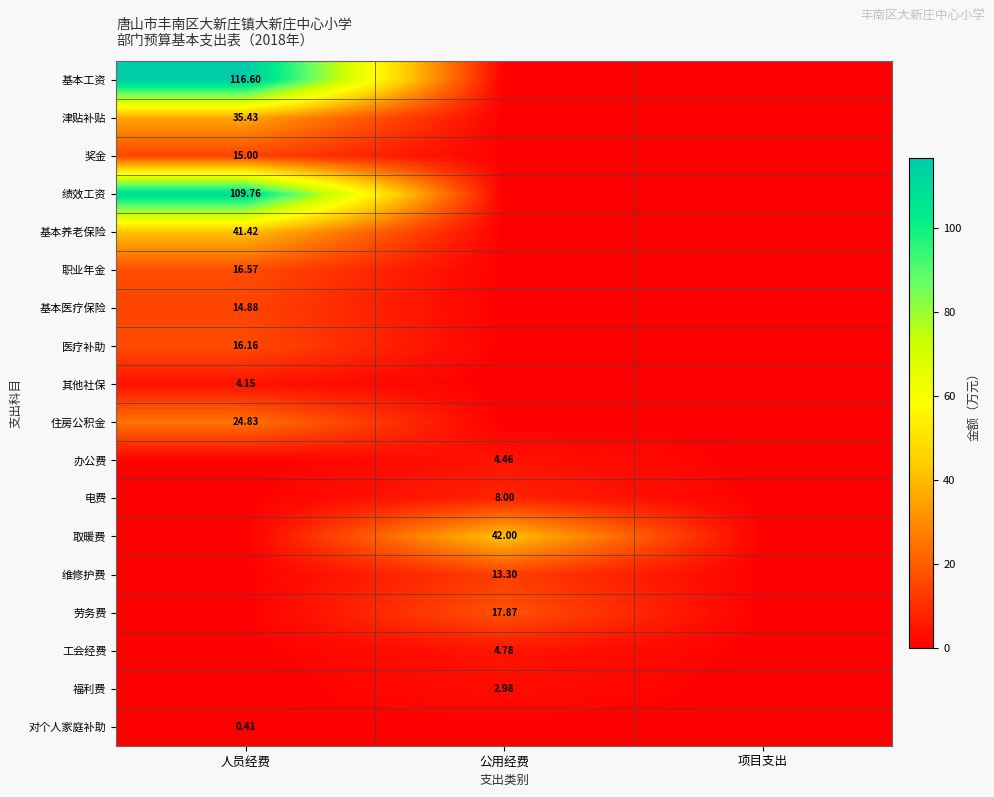

The 基本养老保险 series shows 0.0 at 项目支出. True or false?

True